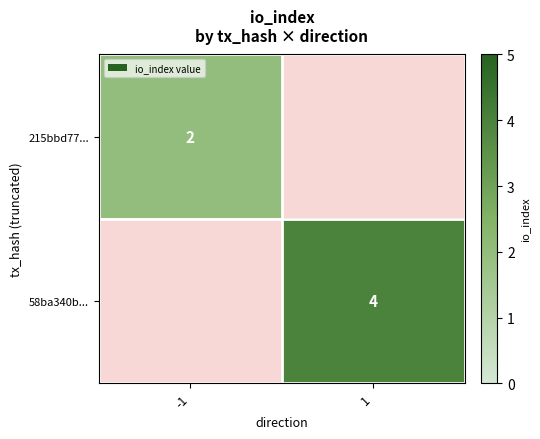

At which label does 58ba340b... reach its peak?

-1